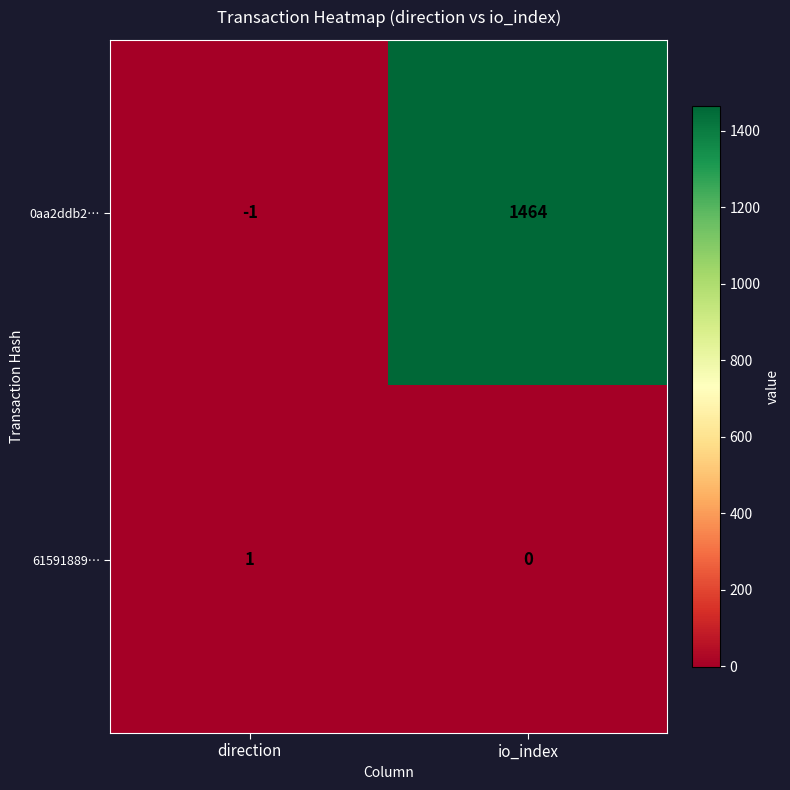

What is the approximate value of 0aa2ddb2… at io_index?

1464